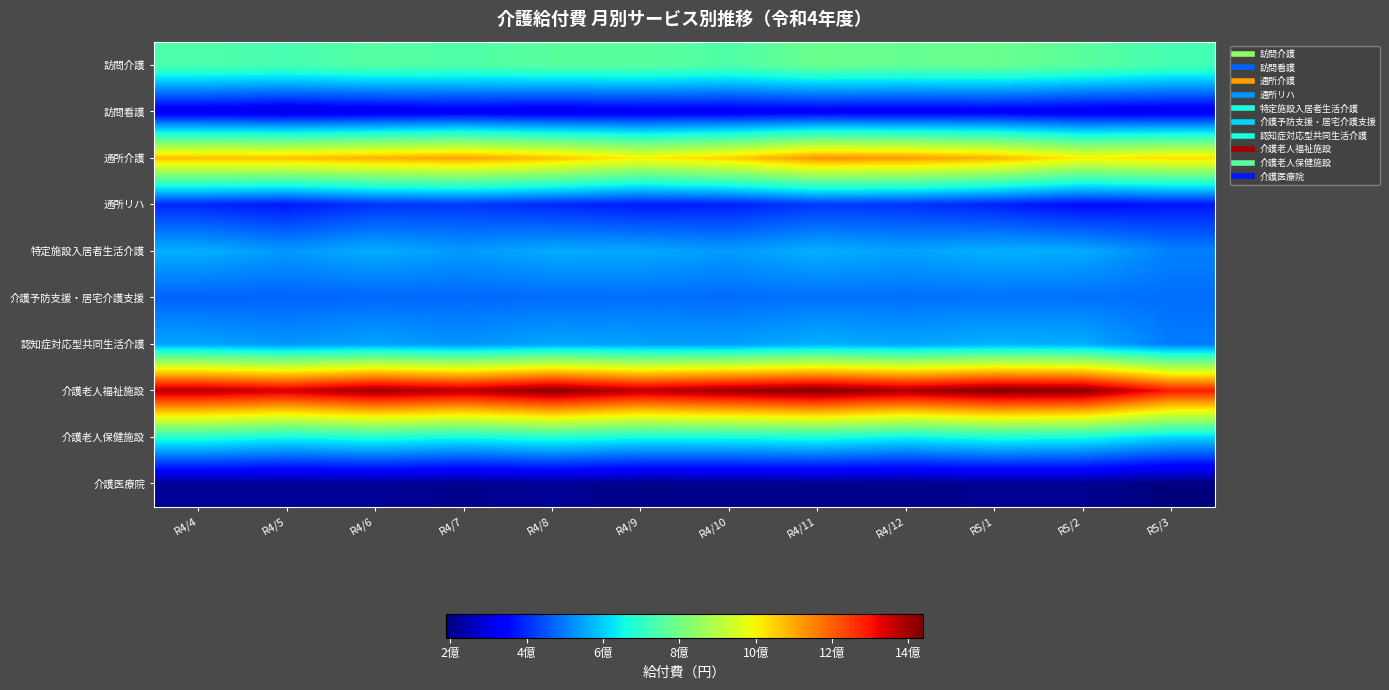

Reading right to left, what are all the values shown in this chart?

訪問介護: R5/3=730092254	R5/2=763456659	R5/1=785673592	R4/12=778467400	R4/11=787402244	R4/10=746033838	R4/9=764283385	R4/8=760828033	R4/7=747639937	R4/6=755713472	R4/5=734488895	R4/4=743914618
訪問看護: R5/3=309978848	R5/2=312387060	R5/1=325471107	R4/12=322926670	R4/11=324353478	R4/10=318709738	R4/9=318410195	R4/8=308254119	R4/7=319125945	R4/6=307716119	R4/5=297685474	R4/4=310459710
通所介護: R5/3=1032522099	R5/2=1006773851	R5/1=1086041095	R4/12=1120443404	R4/11=1131490984	R4/10=1050781901	R4/9=1005261434	R4/8=1068867218	R4/7=1109439928	R4/6=1091990651	R4/5=1071238991	R4/4=1072172936
通所リハ: R5/3=371772380	R5/2=356810248	R5/1=385218904	R4/12=408892088	R4/11=414770181	R4/10=383312915	R4/9=377619226	R4/8=394675737	R4/7=414328732	R4/6=408841845	R4/5=373551908	R4/4=392412311
特定施設入居者生活介護: R5/3=504649819	R5/2=556585372	R5/1=564835933	R4/12=546197925	R4/11=562505131	R4/10=537534000	R4/9=554649145	R4/8=556866046	R4/7=536024871	R4/6=559084982	R4/5=534821768	R4/4=563048678
介護予防支援・居宅介護支援: R5/3=481817910	R5/2=485527757	R5/1=486888410	R4/12=483590187	R4/11=485528225	R4/10=478933925	R4/9=481531445	R4/8=479196846	R4/7=474895521	R4/6=473987179	R4/5=467999847	R4/4=466297159
認知症対応型共同生活介護: R5/3=497753786	R5/2=559053390	R5/1=564565113	R4/12=549464425	R4/11=562131580	R4/10=539159268	R4/9=543730843	R4/8=550059352	R4/7=527642280	R4/6=547093122	R4/5=530795089	R4/4=549545528
介護老人福祉施設: R5/3=1289268080	R5/2=1427671880	R5/1=1437972950	R4/12=1394355676	R4/11=1438262564	R4/10=1409658630	R4/9=1372720689	R4/8=1431864077	R4/7=1376675749	R4/6=1407916876	R4/5=1351278434	R4/4=1379479959
介護老人保健施設: R5/3=608061876	R5/2=660237010	R5/1=672755446	R4/12=645290071	R4/11=673349092	R4/10=662500338	R4/9=661494547	R4/8=682085386	R4/7=658373053	R4/6=679094366	R4/5=656448632	R4/4=684819495
介護医療院: R5/3=189614155	R5/2=209643569	R5/1=210304271	R4/12=206524243	R4/11=208434140	R4/10=204948761	R4/9=201333662	R4/8=216187737	R4/7=205865757	R4/6=216343223	R4/5=214536226	R4/4=214704415